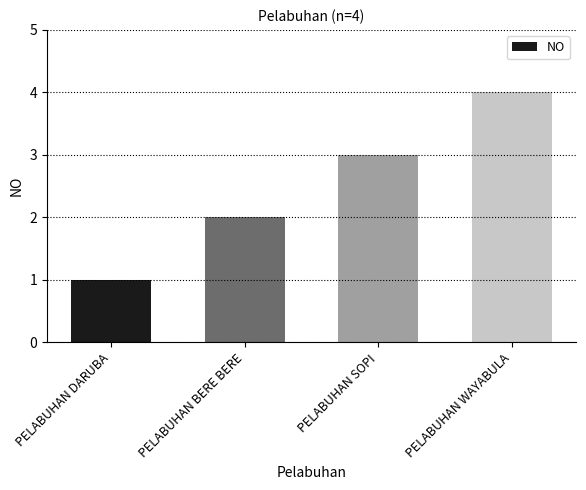

What is the label of the 4th bar from the left?

PELABUHAN WAYABULA